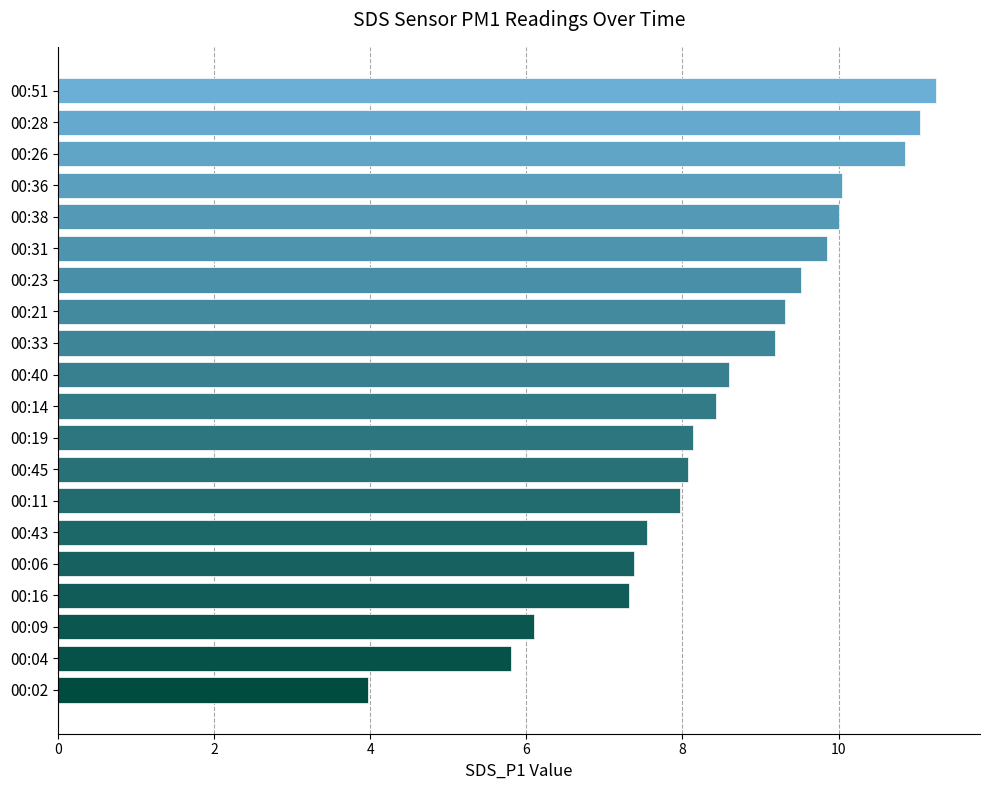

What is the ratio of the value at 00:11 to the value at 00:09?

1.3